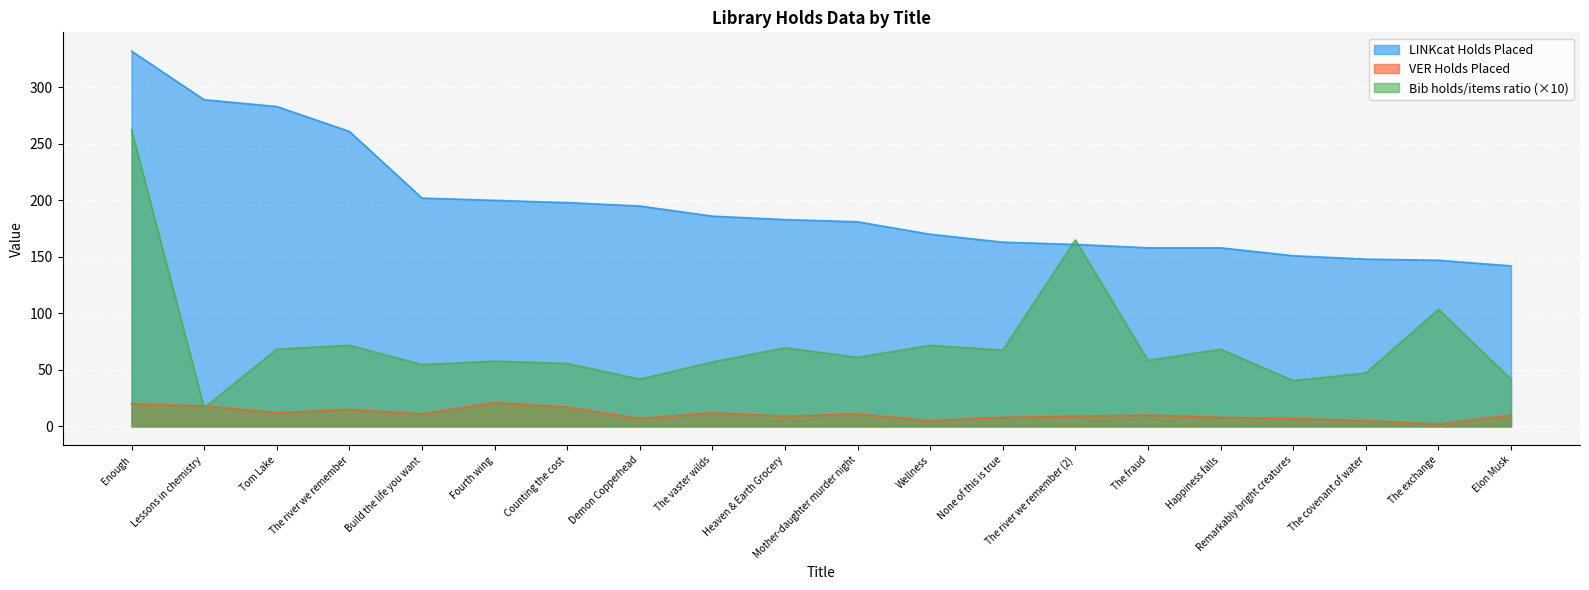

True or false: VER Holds Placed has a value of 7.0 at Remarkably bright creatures.

True